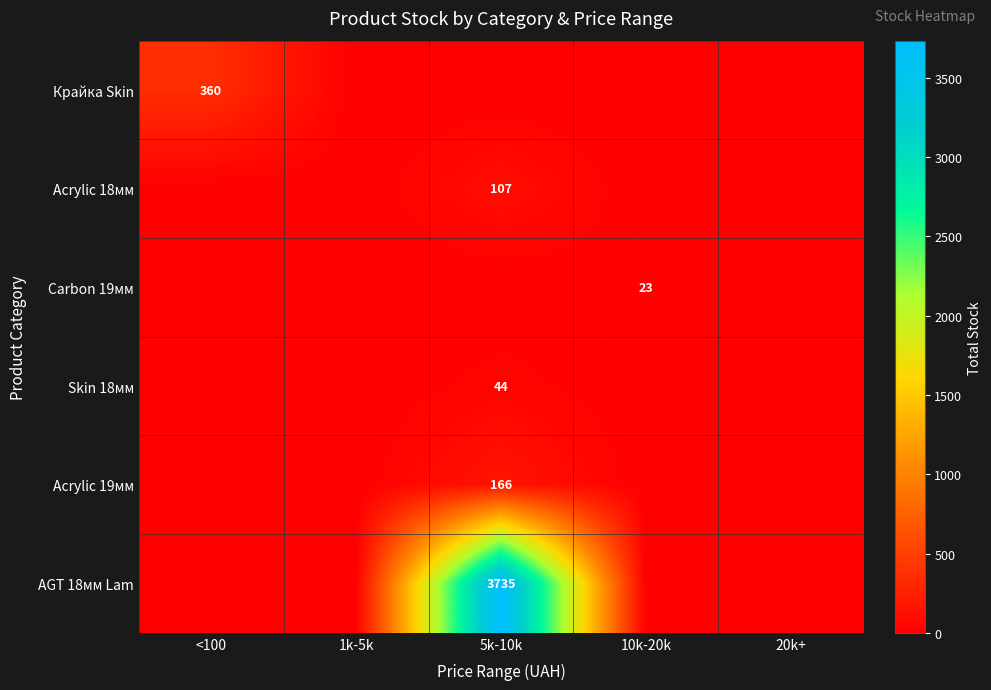

The value of Skin 18мм at 5k-10k is 44. True or false?

True